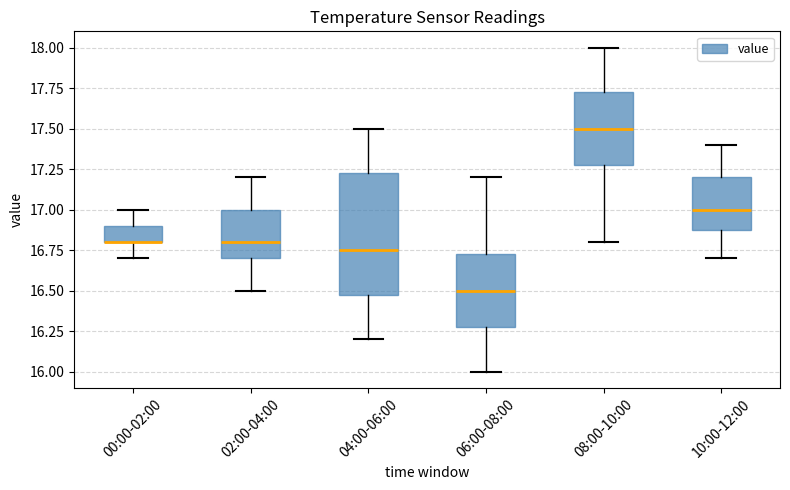

Where is the lower edge of the box for 10:00-12:00 on the y-axis? The values are not printed on the chart, so give them approximately, as read against the axis.

16.90